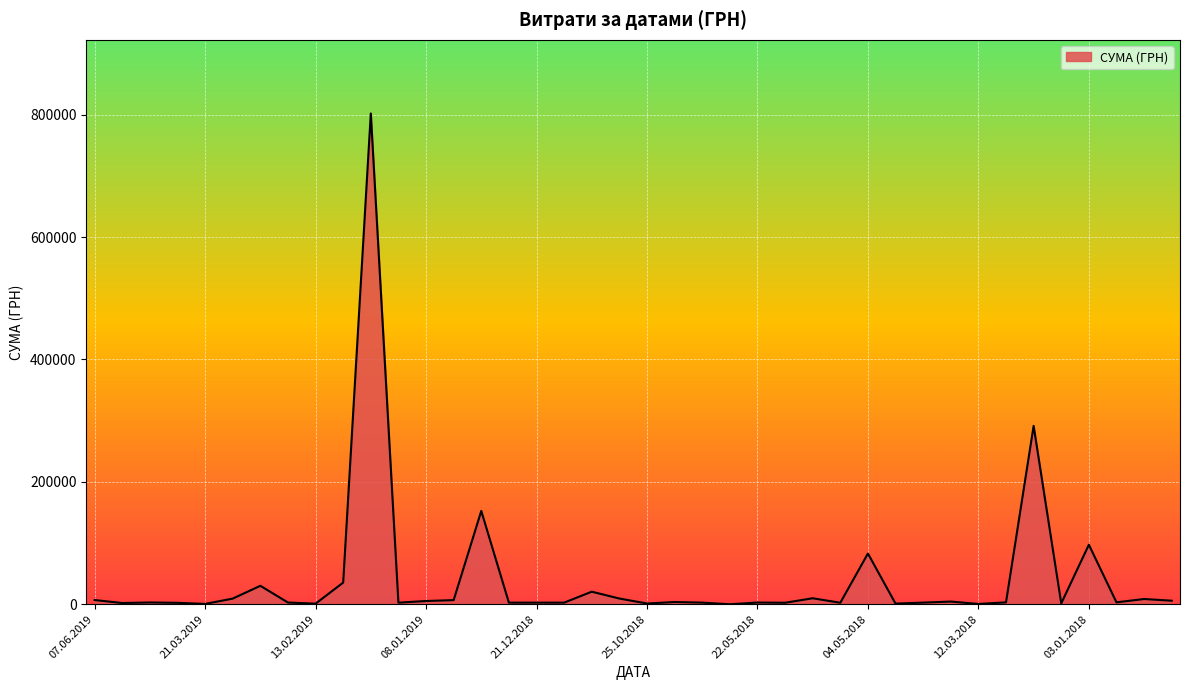

What is the greatest value displayed?

801818.3